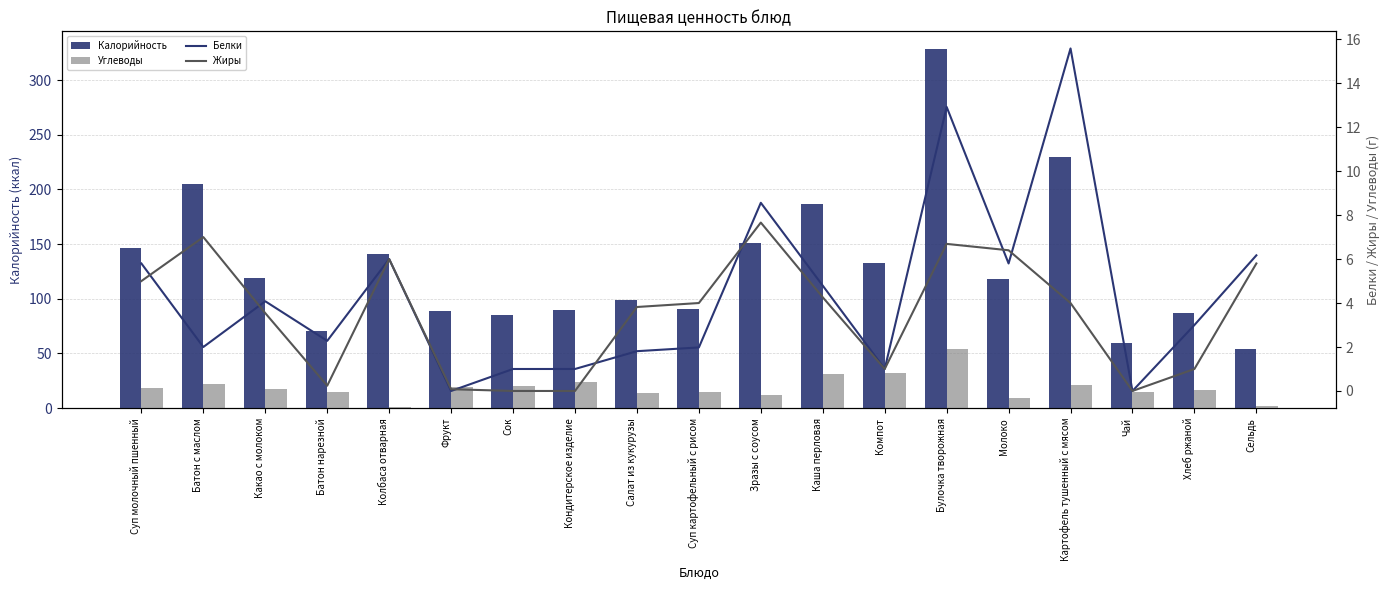

Which category has the lowest value in the Углеводы series?

Колбаса отварная